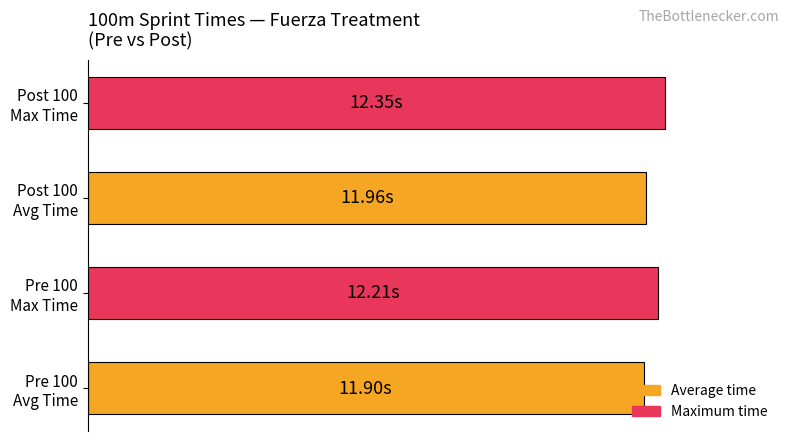

Are the bars horizontal?

Yes